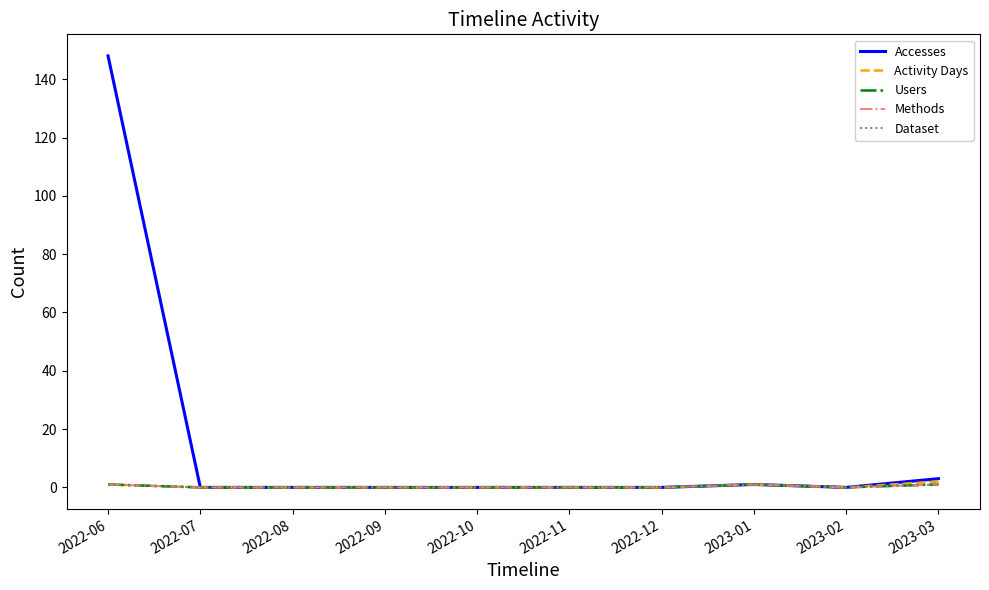

Which series changed the most between 2023-02 and 2023-03?

Accesses